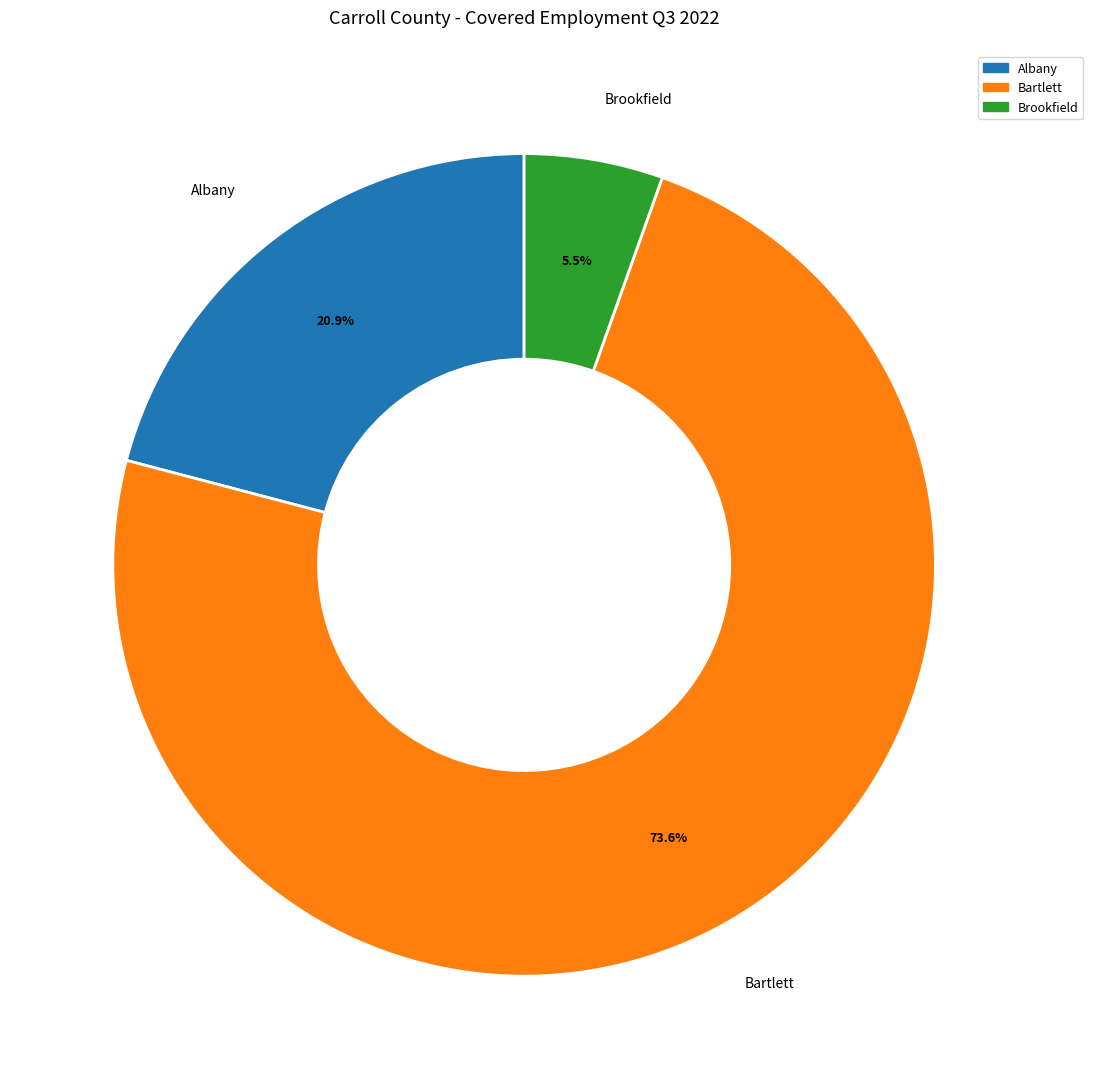

How many segments does this pie chart have?

3